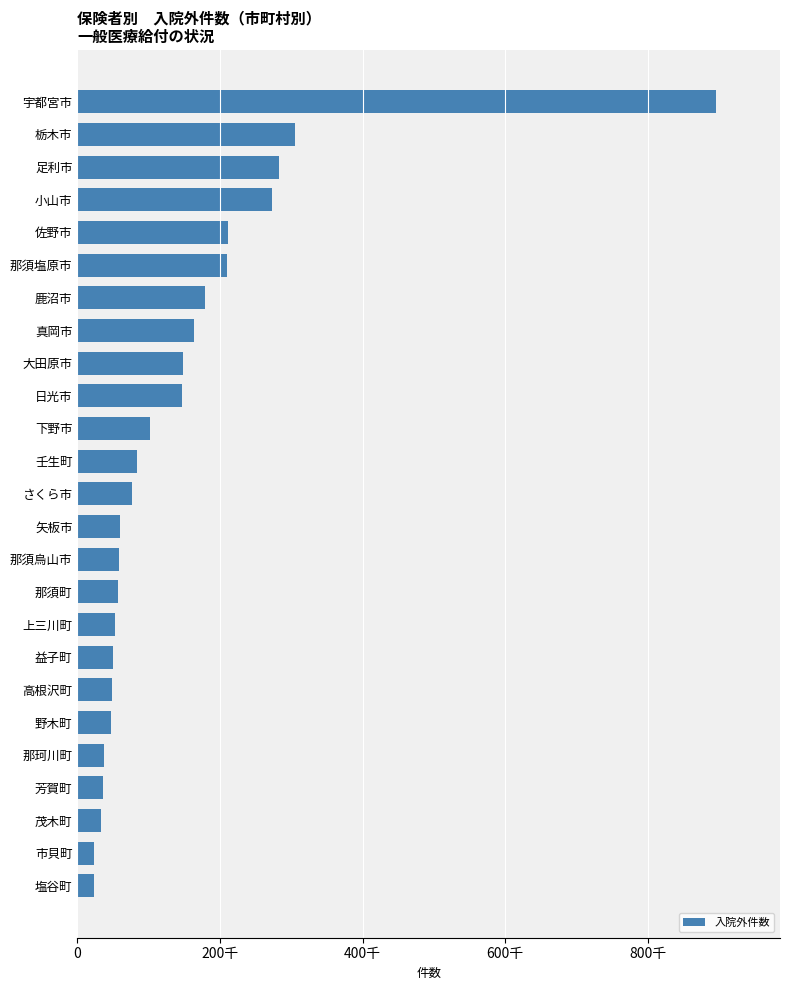

Which category has the highest value across all series?

宇都宮市